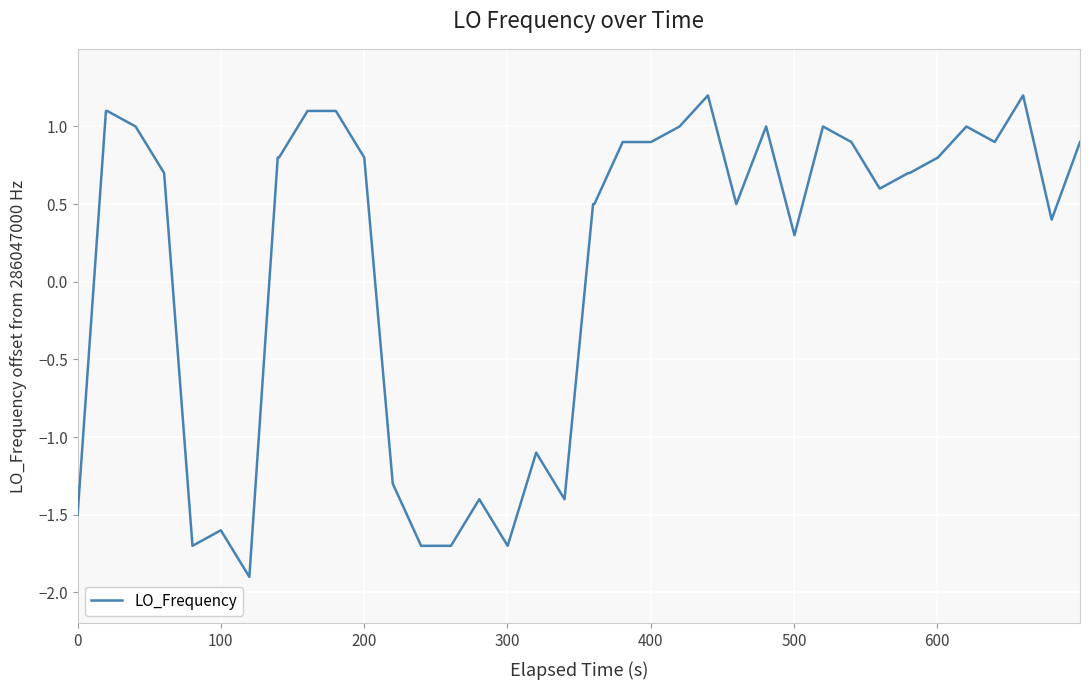

What is the greatest value displayed?

1.2